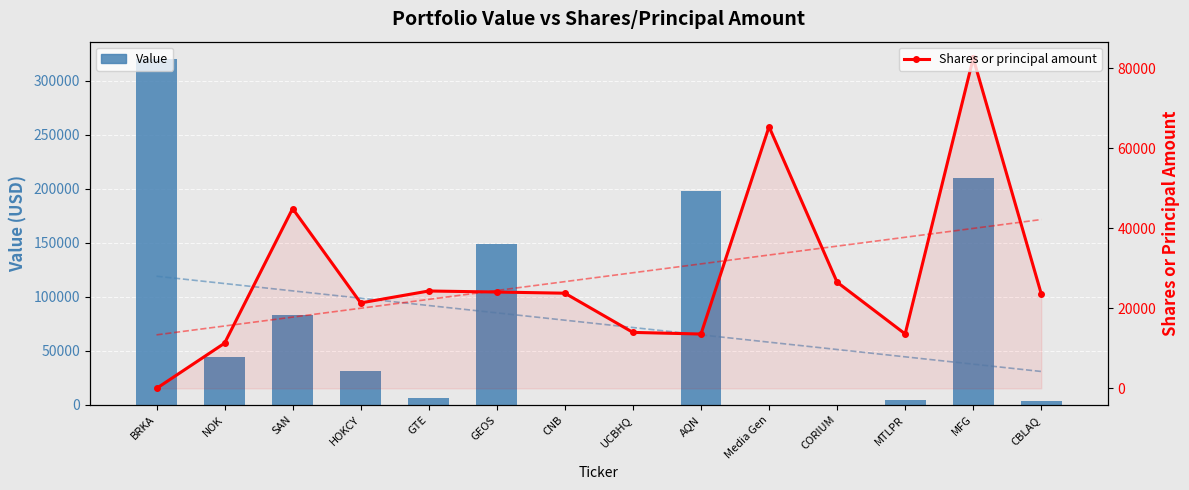

What is the label of the 13th bar from the right?

NOK